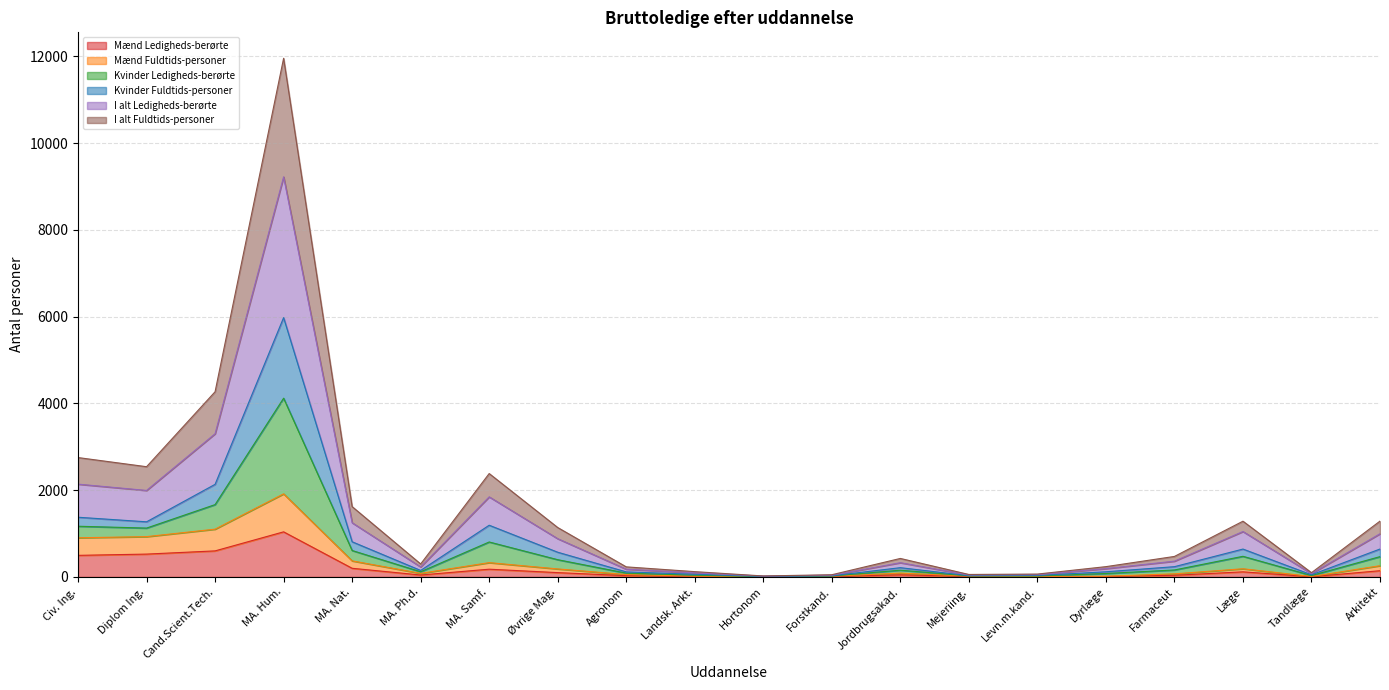

The value of Mænd Ledigheds-berørte at Cand.Scient.Tech. is 600.0. True or false?

True